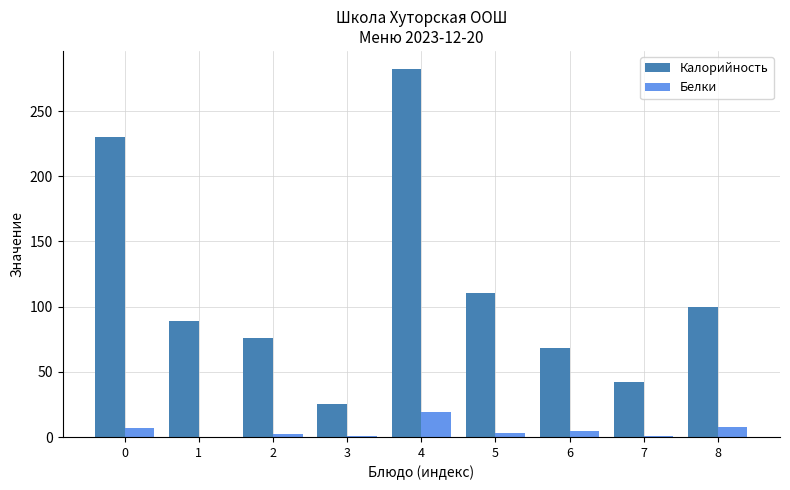

At which label does Калорийность reach its peak?

4